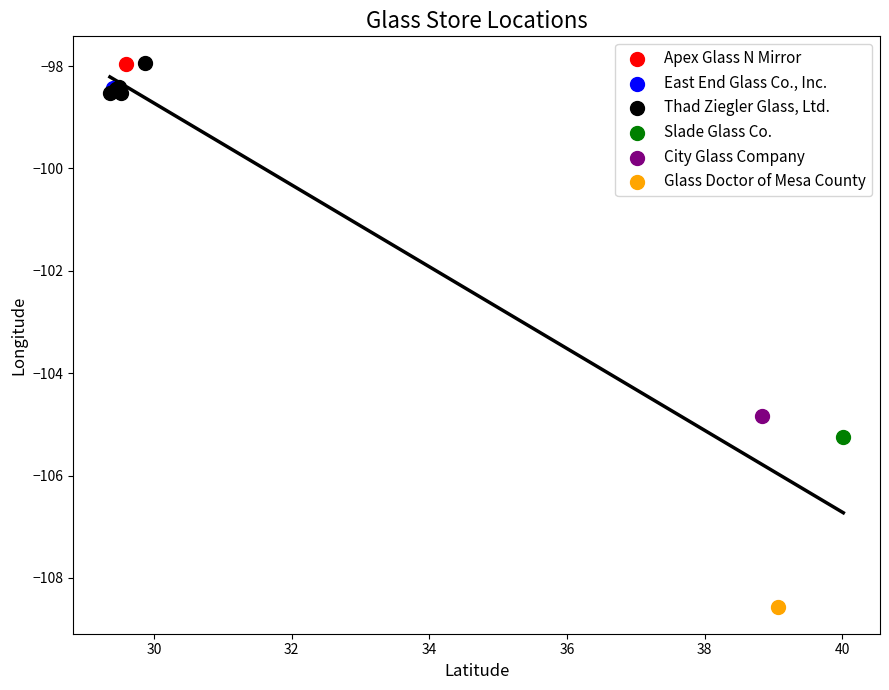

What are all the series names shown in the legend?

Apex Glass N Mirror, East End Glass Co., Inc., Thad Ziegler Glass, Ltd., Slade Glass Co., City Glass Company, Glass Doctor of Mesa County